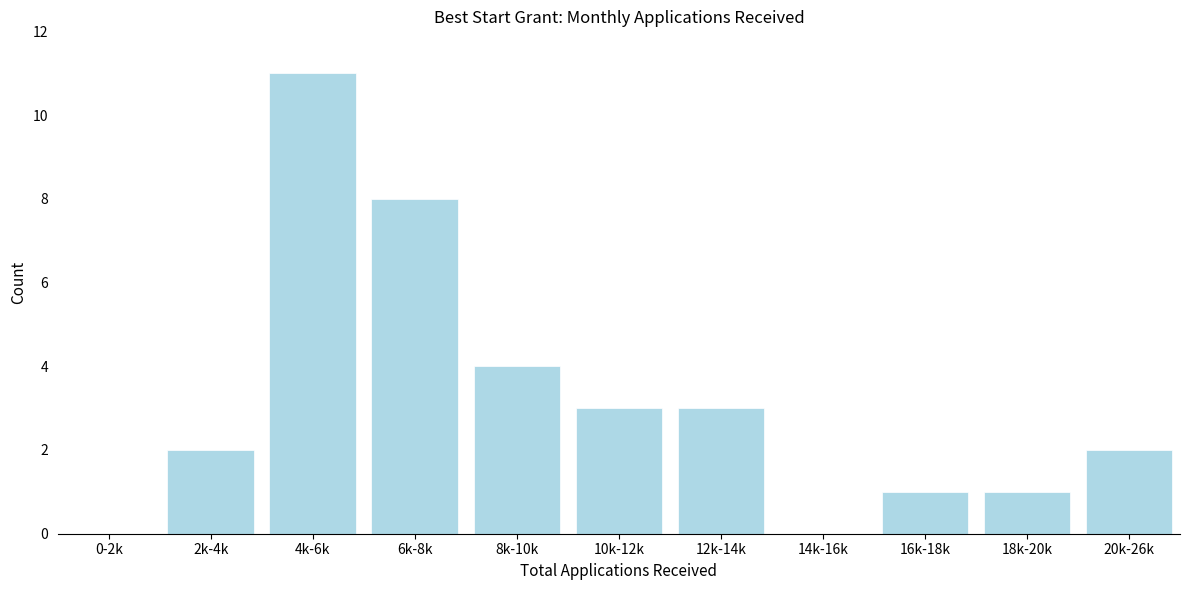

Reading left to right, transcribe all the data shown in this chart.

0-2k=0	2k-4k=2	4k-6k=11	6k-8k=8	8k-10k=4	10k-12k=3	12k-14k=3	14k-16k=0	16k-18k=1	18k-20k=1	20k-26k=2